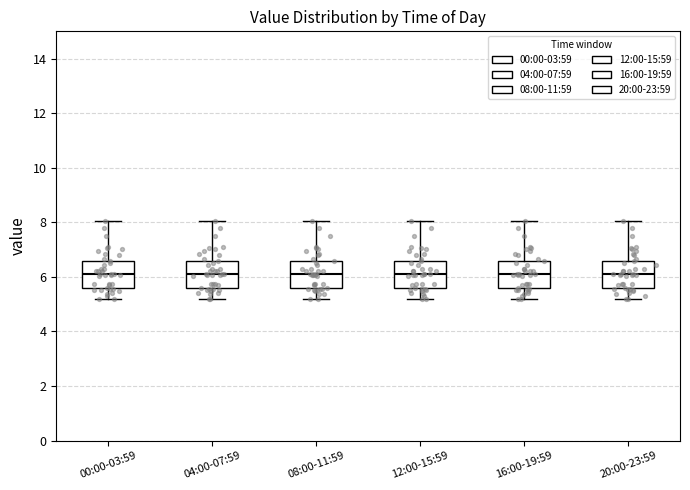

Reading left to right, read every box against the y-axis: the position of its median line, the range the box covers, and the ends of its whiskers. The values are not printed on the chart, so give them approximately, as read against the axis.

00:00-03:59: median 6.2, box 5.6 to 6.6, whiskers 5.2 to 8.0
04:00-07:59: median 6.2, box 5.6 to 6.6, whiskers 5.2 to 8.0
08:00-11:59: median 6.2, box 5.6 to 6.6, whiskers 5.2 to 8.0
12:00-15:59: median 6.2, box 5.6 to 6.6, whiskers 5.2 to 8.0
16:00-19:59: median 6.2, box 5.6 to 6.6, whiskers 5.2 to 8.0
20:00-23:59: median 6.2, box 5.6 to 6.6, whiskers 5.2 to 8.0